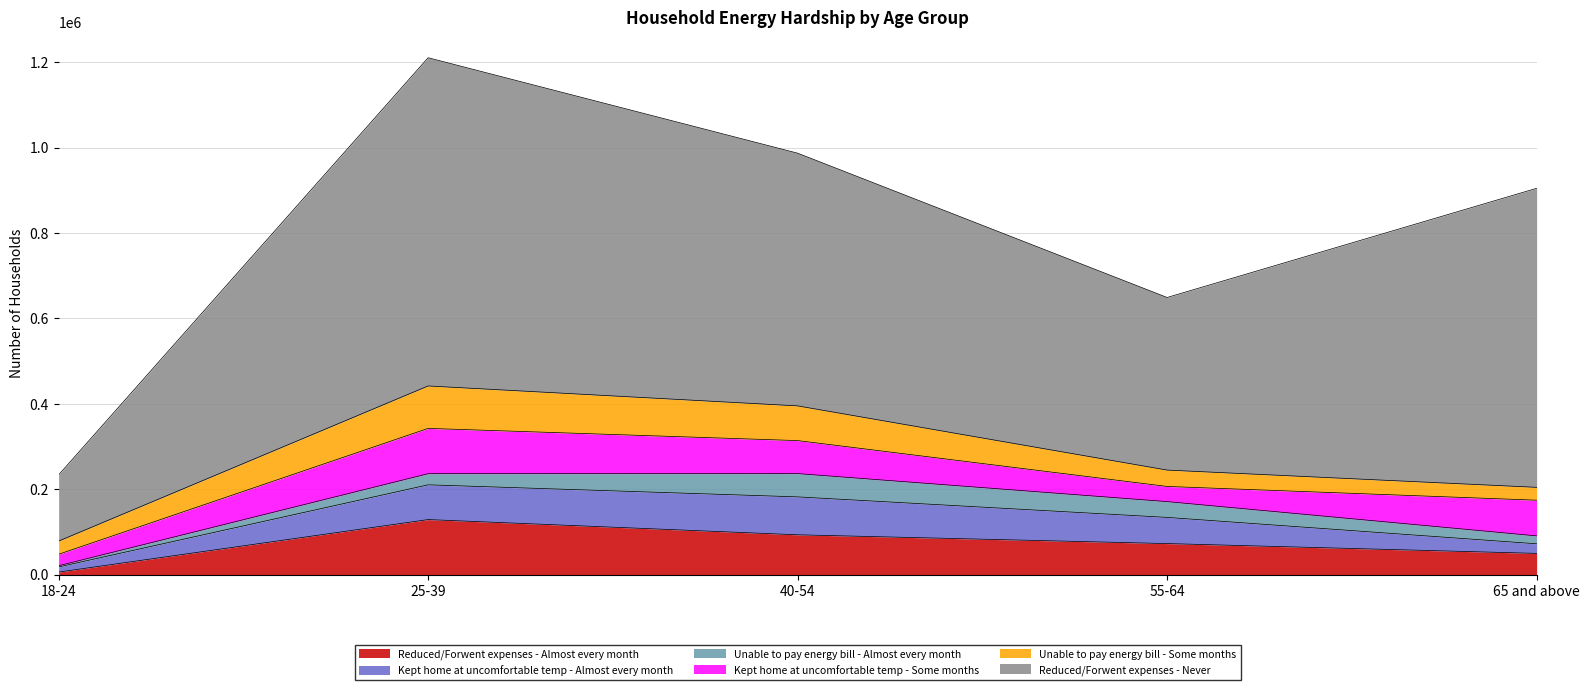

How many values in the Kept home at uncomfortable temp - Almost every month series are below 61285?

2